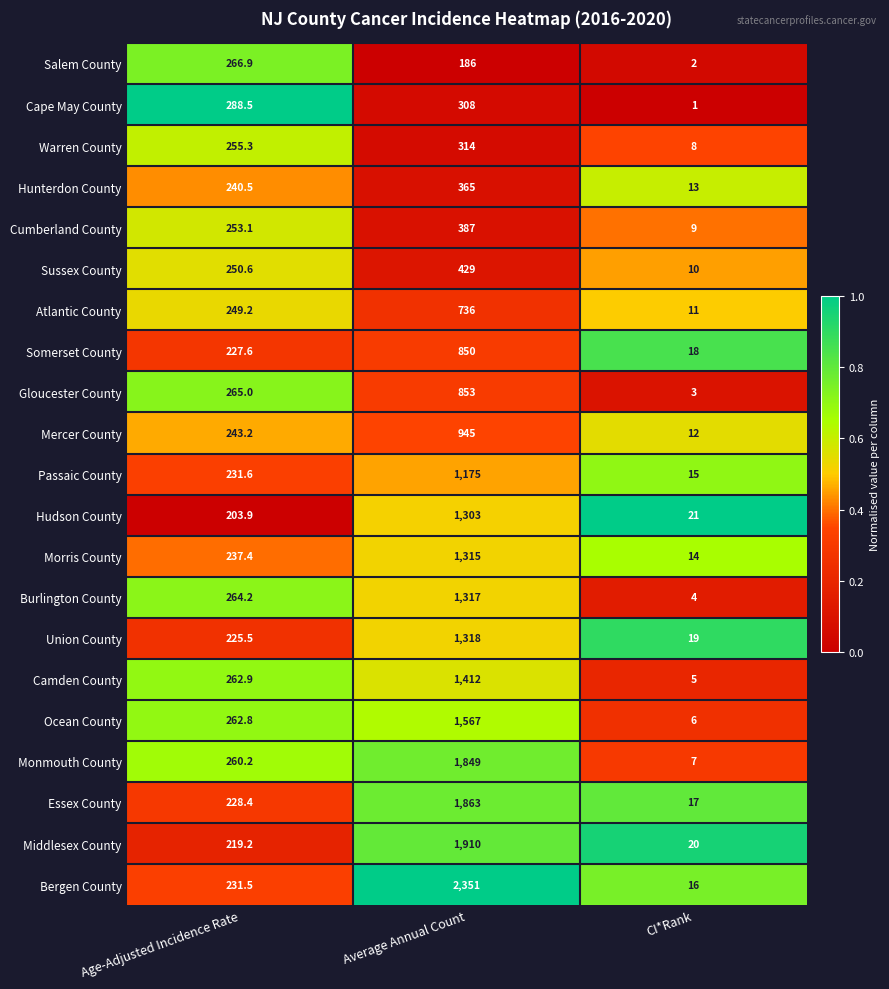

The Gloucester County series shows 1329.8 at Average Annual Count. True or false?

False